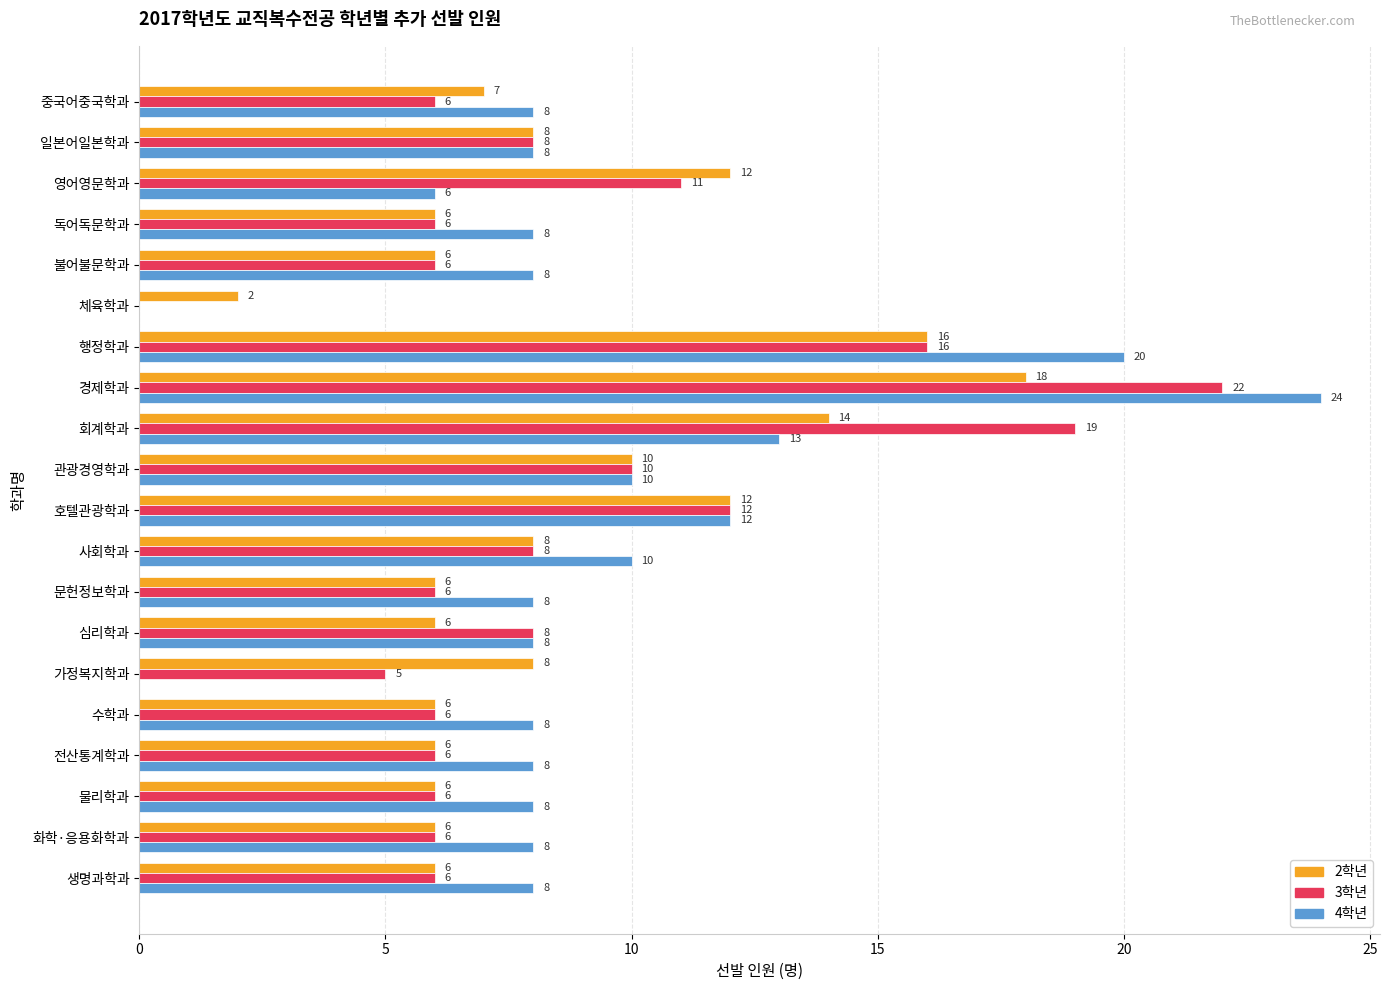

At which label does 4학년 reach its peak?

경제학과